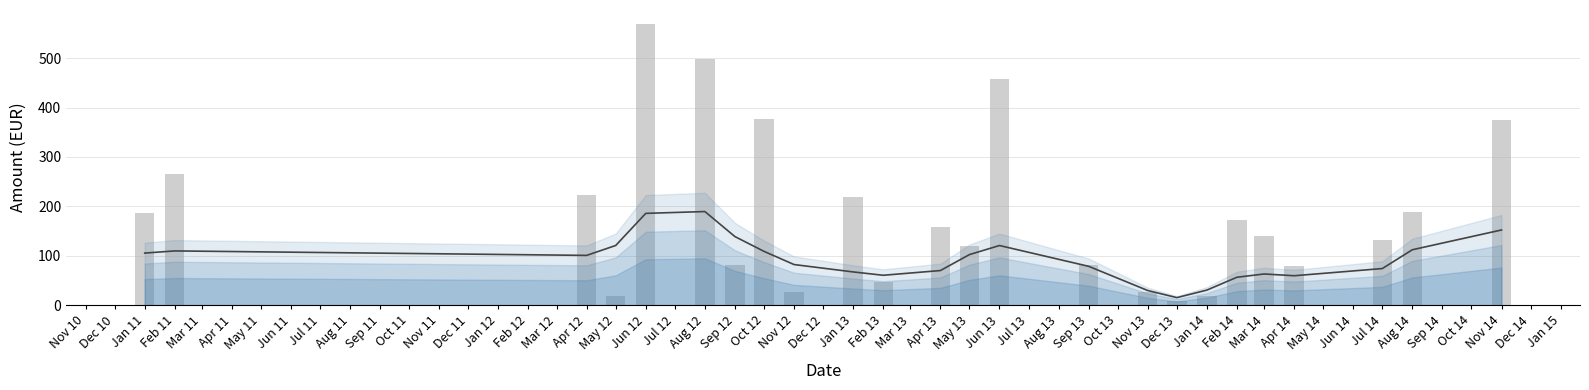

Rank the series by their maximum value, from lowest to highest.

Smoothed trend, Monthly total